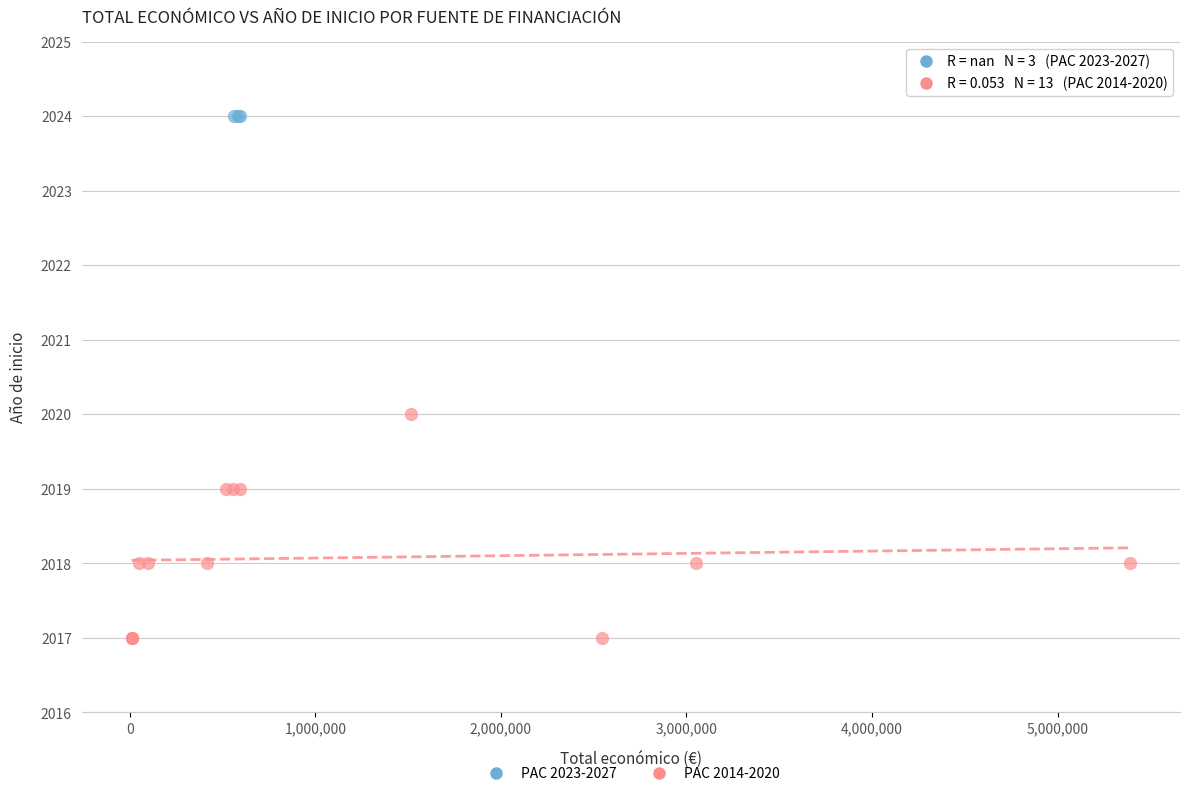

Which series reaches the minimum Y coordinate?

PAC 2014-2020